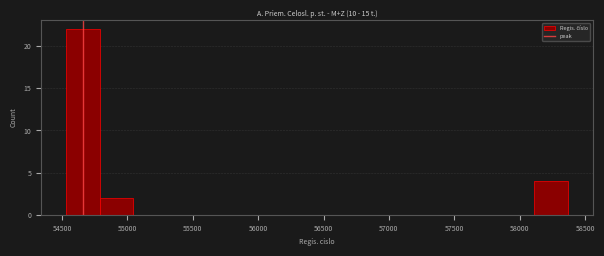

Which range on the x-axis has the tallest bar?

54550 to 54800